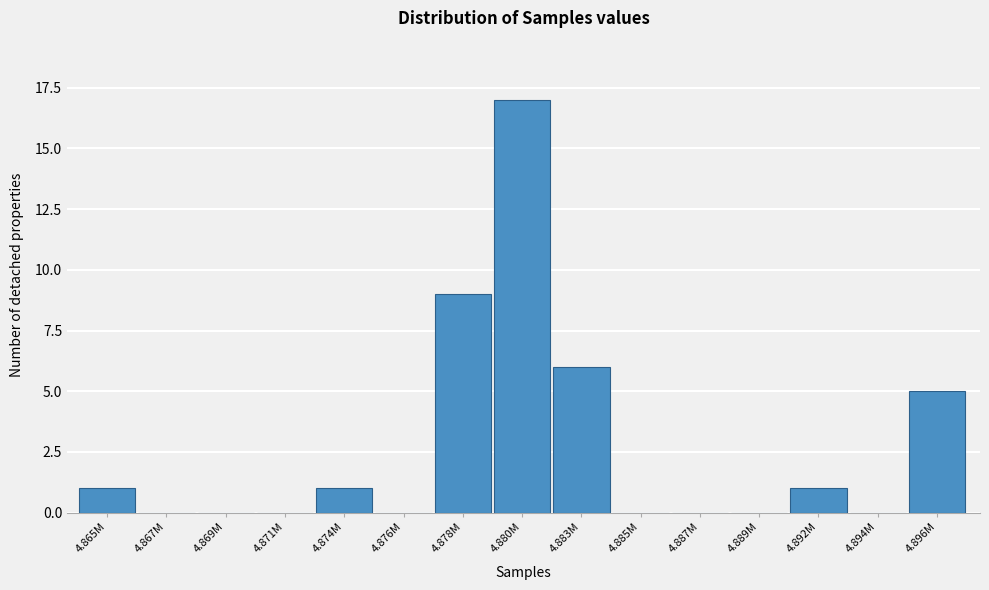

Reading right to left, list all the values displayed in this chart.

4.896M=5	4.894M=0	4.892M=1	4.889M=0	4.887M=0	4.885M=0	4.883M=6	4.880M=17	4.878M=9	4.876M=0	4.874M=1	4.871M=0	4.869M=0	4.867M=0	4.865M=1